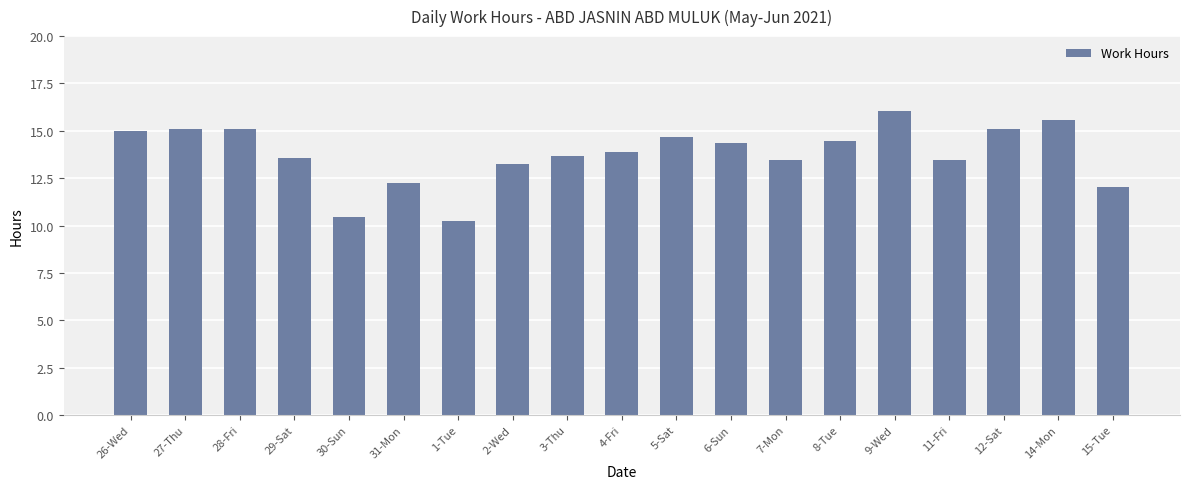

At which label does the data first exceed 13?

26-Wed